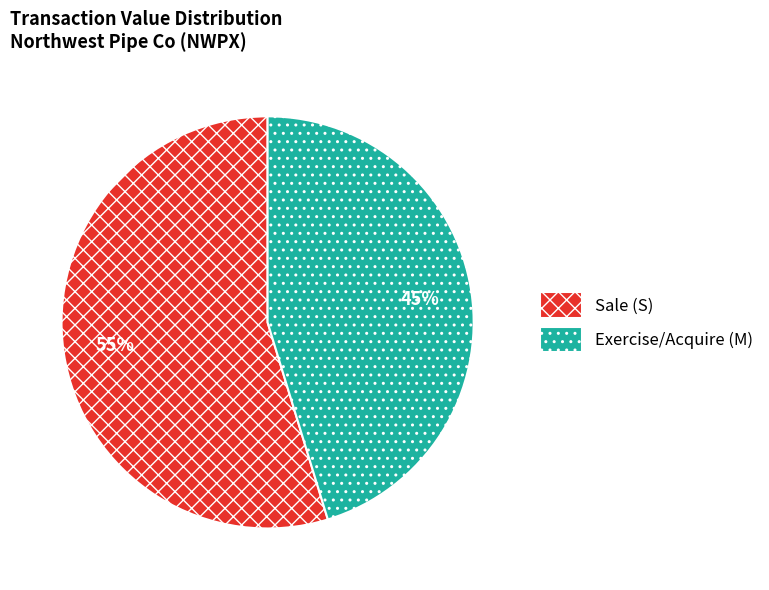

The Exercise/Acquire (M) slice represents 35% of the pie. True or false?

False